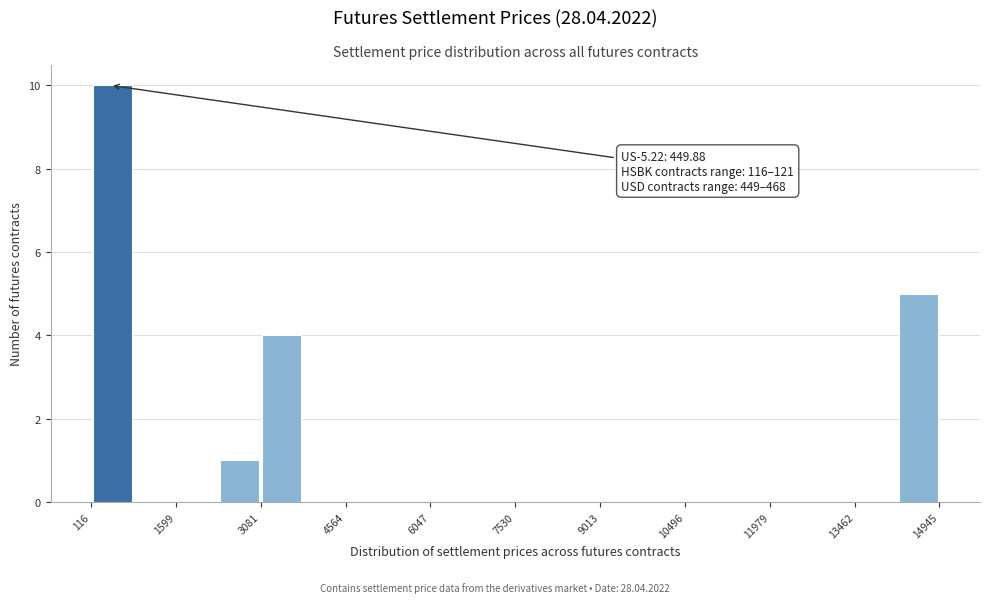

Around what value on the x-axis is the tallest bar? Give the approximate position of its centre, as read against the axis.

400